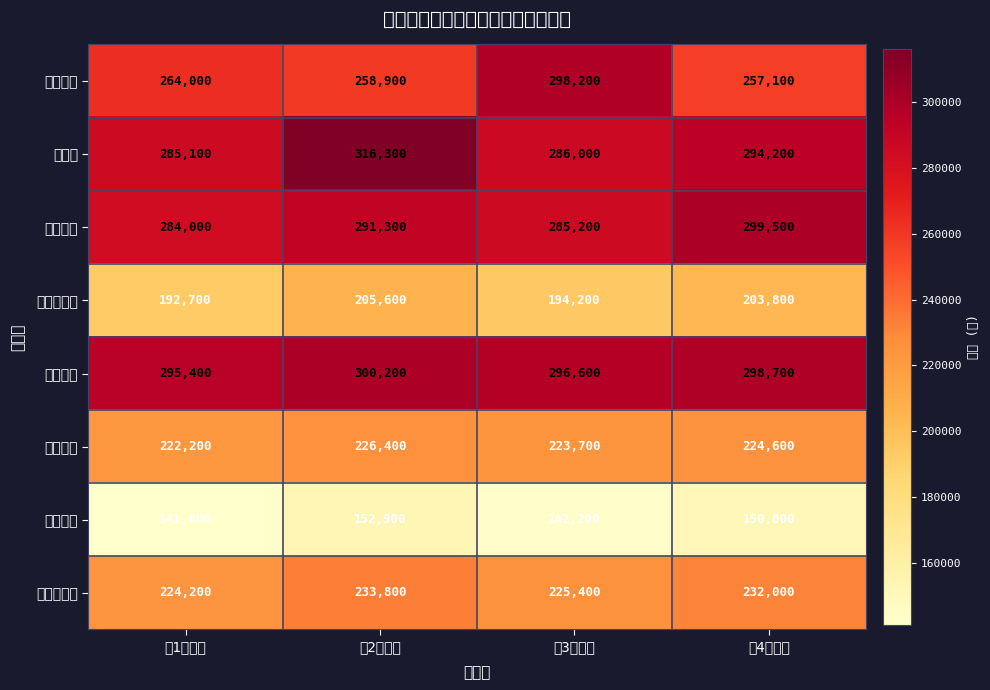

Rank the series by their maximum value, from highest to lowest.

港支店, 新宿支店, 品川支店, 青山支店, 有楽町支店, 渋谷支店, 世田谷支店, 池袋支店